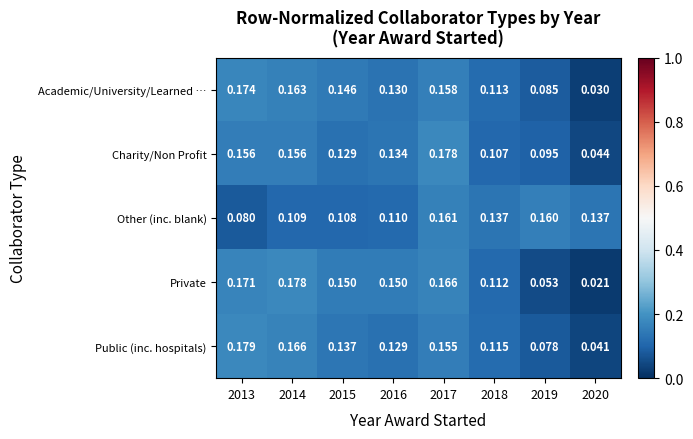

Between 2017 and 2019, which series saw the biggest shift?

Private